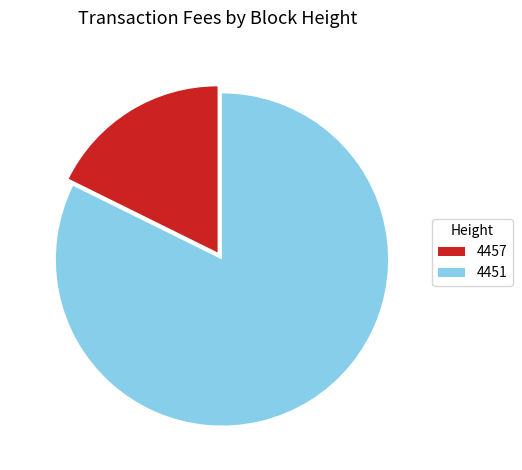

Is it true that 4457 is 18% of the pie?

True